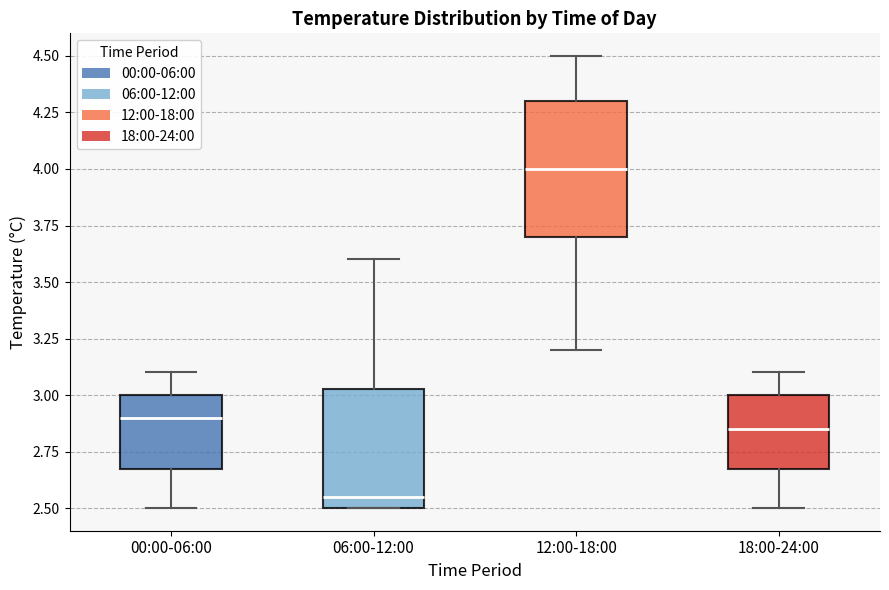

Reading left to right, transcribe this box plot: for each box, give where its median line is, the range the box spans, and where its two whiskers end, as read against the y-axis. The values are not printed on the chart, so give them approximately, as read against the axis.

00:00-06:00: median 2.90, box 2.70 to 3.00, whiskers 2.50 to 3.10
06:00-12:00: median 2.55, box 2.50 to 3.05, whiskers 2.50 to 3.60
12:00-18:00: median 4.00, box 3.70 to 4.30, whiskers 3.20 to 4.50
18:00-24:00: median 2.85, box 2.70 to 3.00, whiskers 2.50 to 3.10